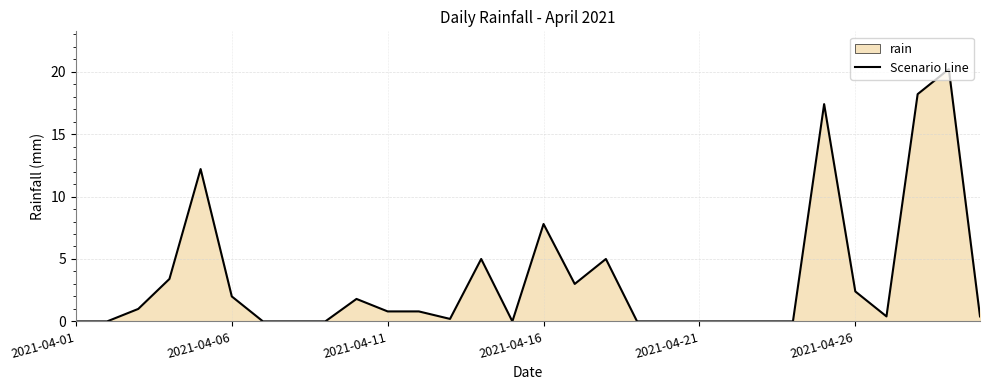

What is the difference between the maximum and minimum values?

20.2